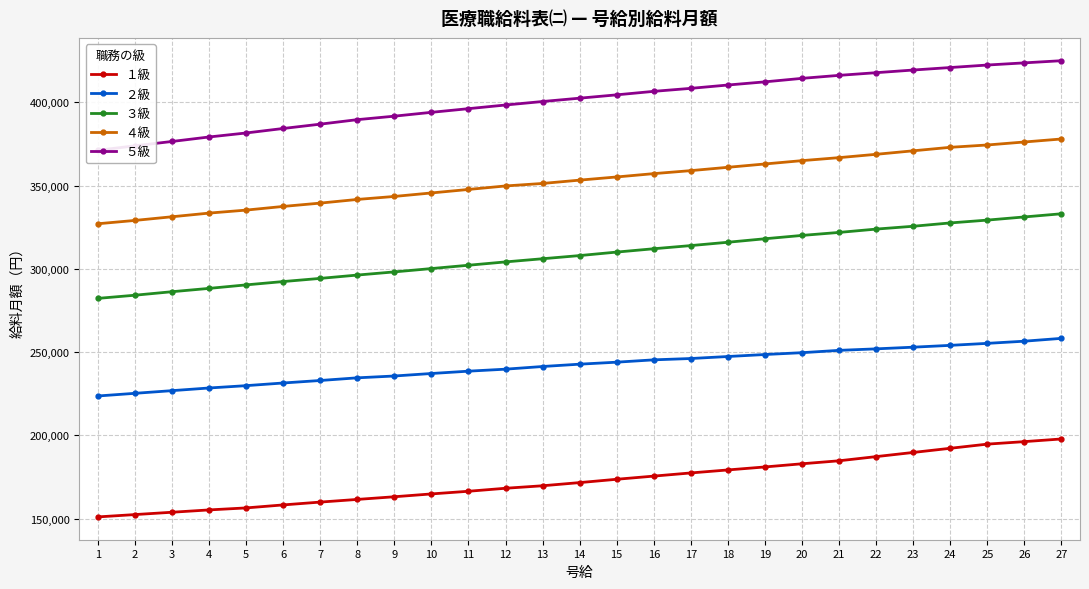

Is it true that ４級 equals 561856 at 4?

False